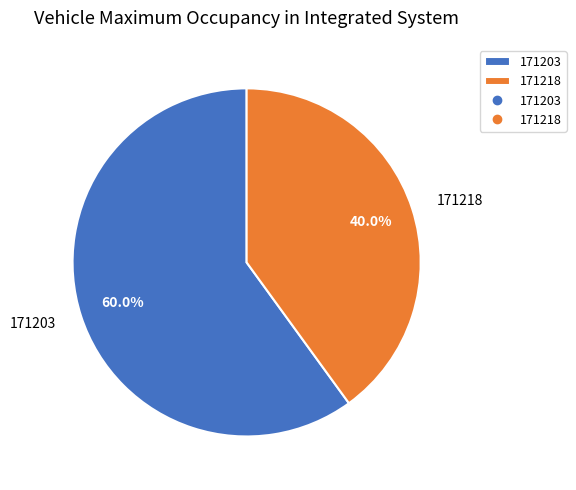

Is it true that 171218 is 35% of the pie?

False